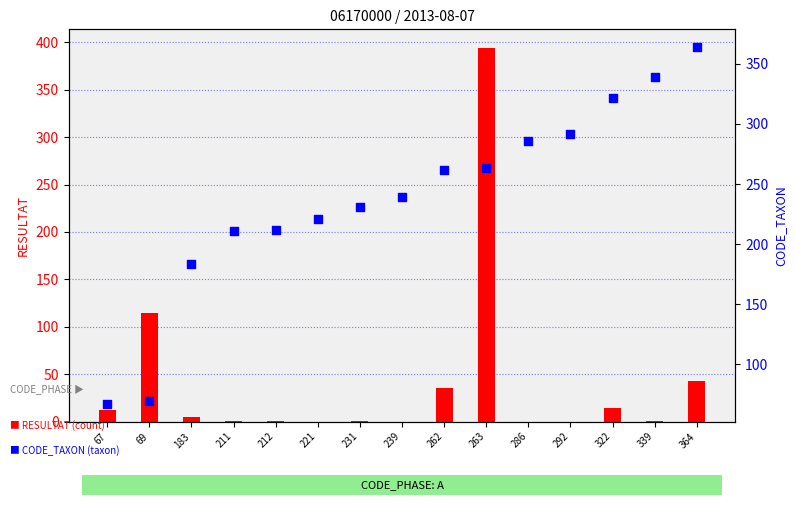

Which series reaches the maximum Y coordinate?

RESULTAT (count)